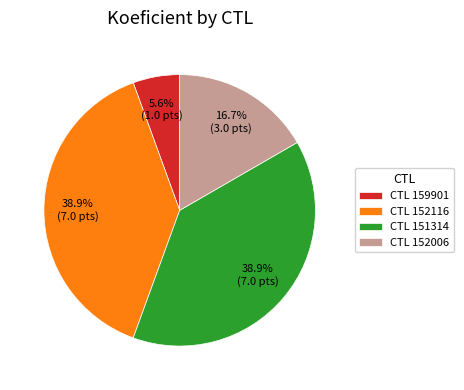

Approximately how many times larger is the value at CTL 152116 compared to CTL 151314?

1.0